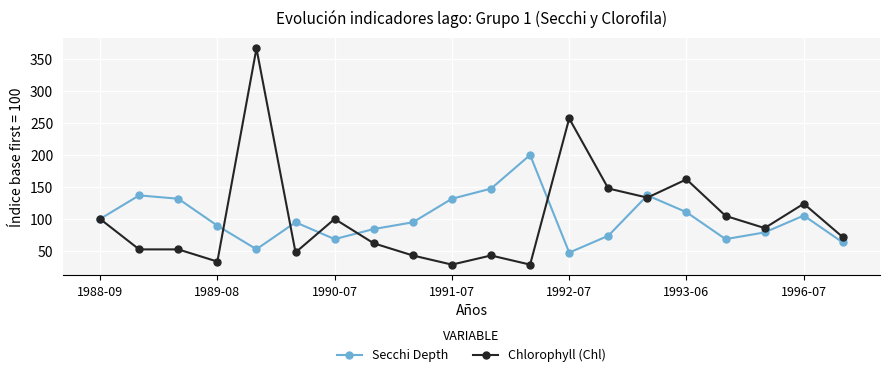

What are all the series names shown in the legend?

Secchi Depth, Chlorophyll (Chl)